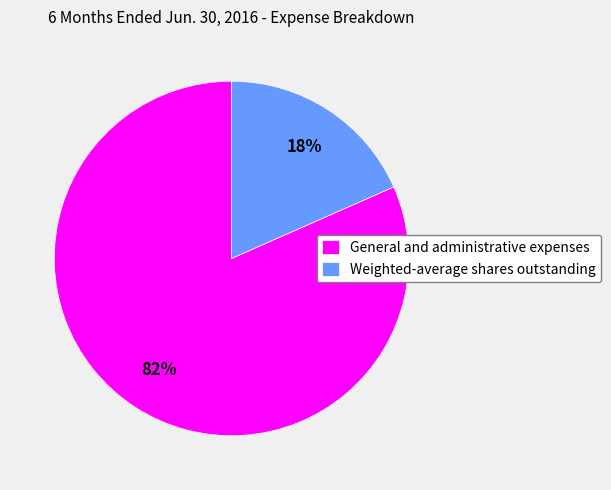

What percentage is the General and administrative expenses slice, to the nearest percent?

82%